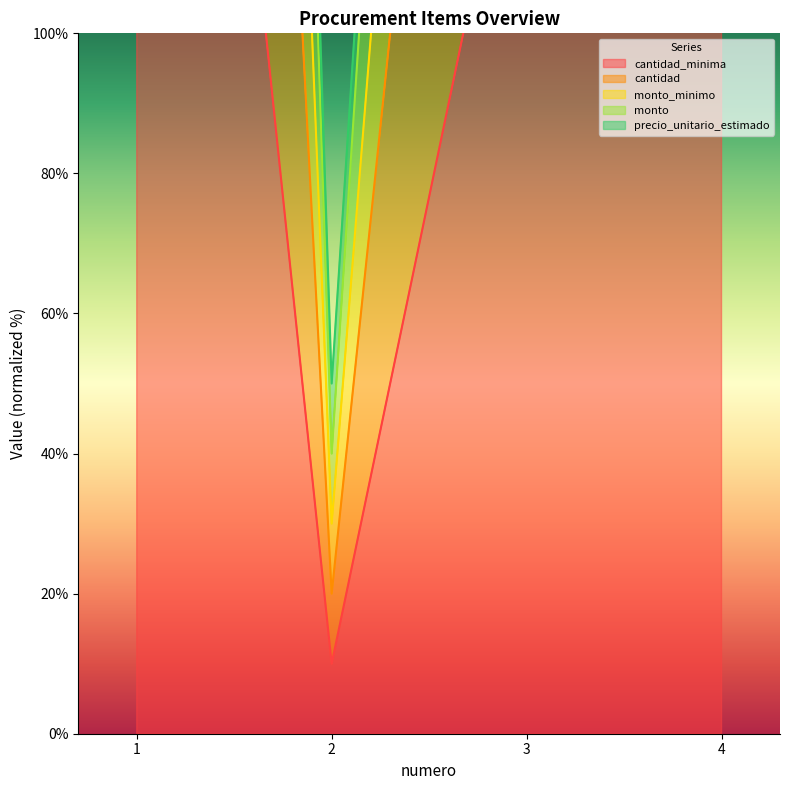

True or false: monto_minimo has a value of 691.2 at 3.

False